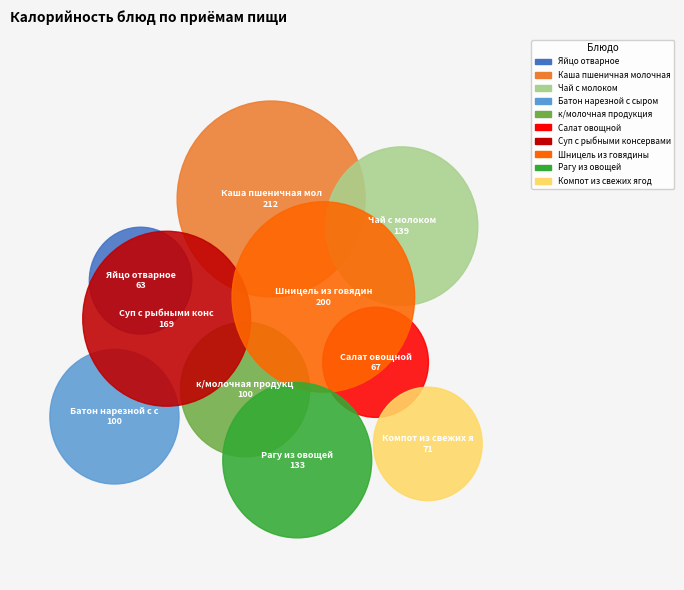

Is Обед: Рагу из овощей the majority of the pie?

No